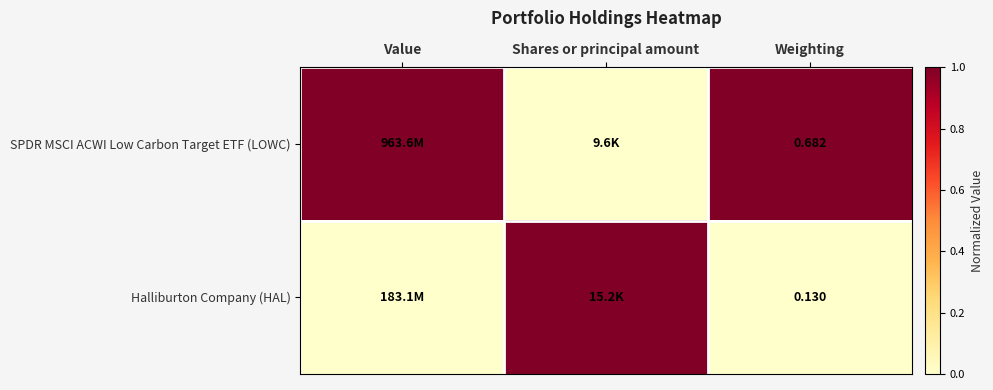

Rank the series at Weighting from lowest to highest value.

Halliburton Company (HAL), SPDR MSCI ACWI Low Carbon Target ETF (LOWC)